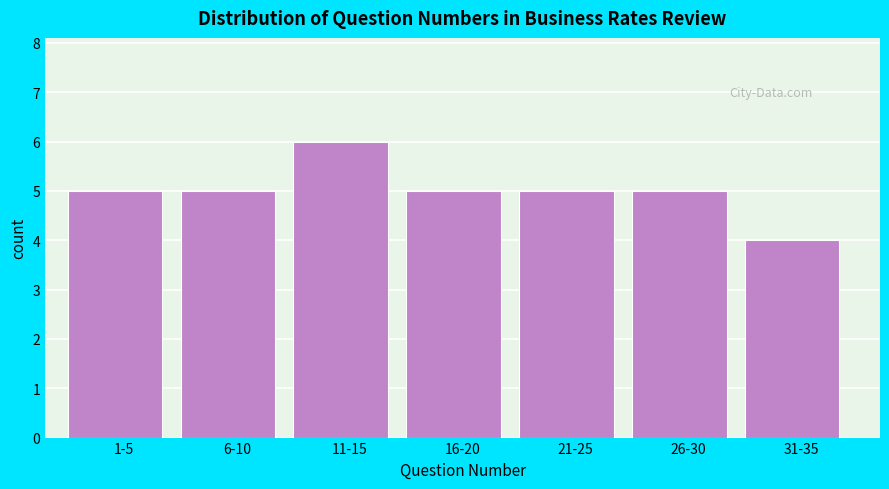

Reading left to right, transcribe all the data shown in this chart.

1-5=5	6-10=5	11-15=6	16-20=5	21-25=5	26-30=5	31-35=4